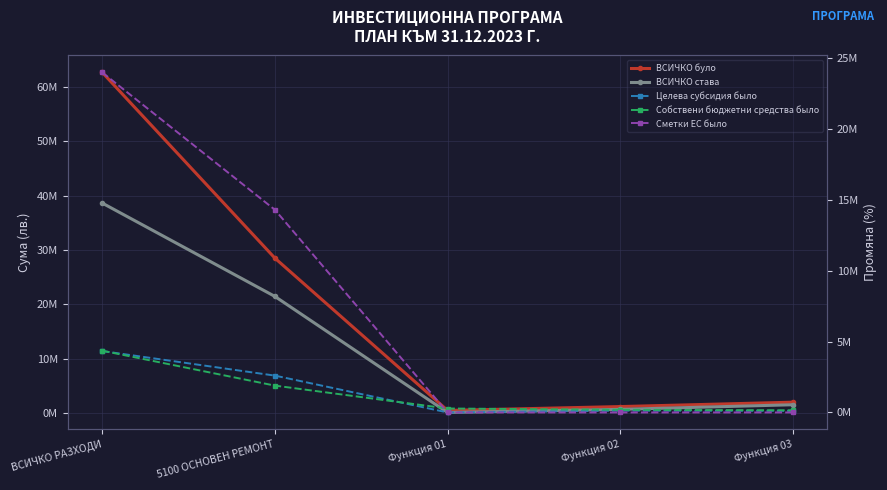

Where is Собствени бюджетни средства было nearest to the value 2252154?

5100 ОСНОВЕН РЕМОНТ